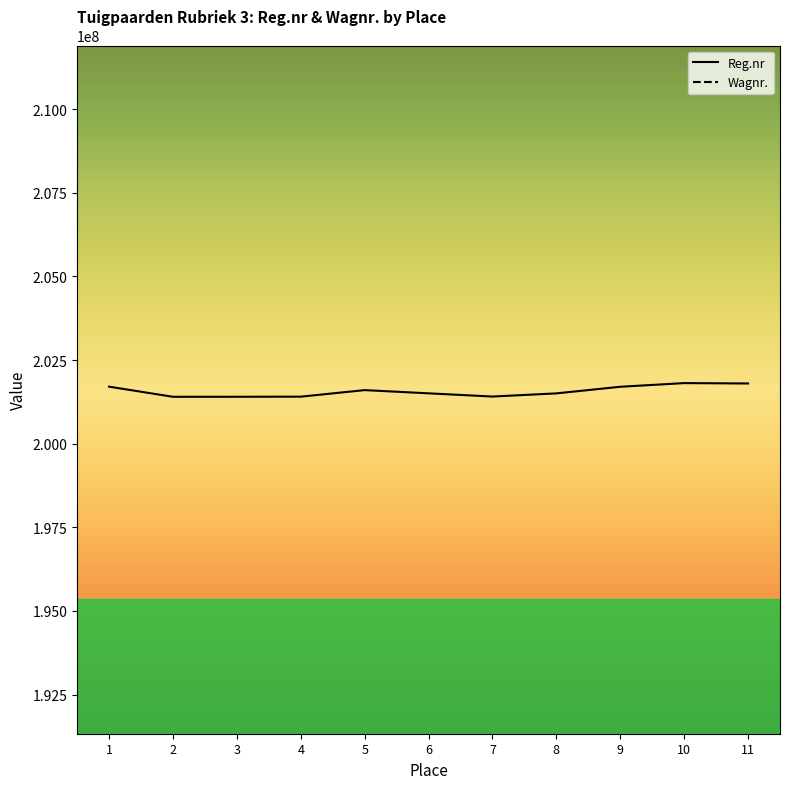

Reading right to left, transcribe all the data shown in this chart.

Reg.nr: 201800102	201811245	201701808	201504007	201409368	201505382	201601510	201405932	201402794	201401594	201704717
Wagnr.: 304	73	46	7	88	58	314	2	27	126	28